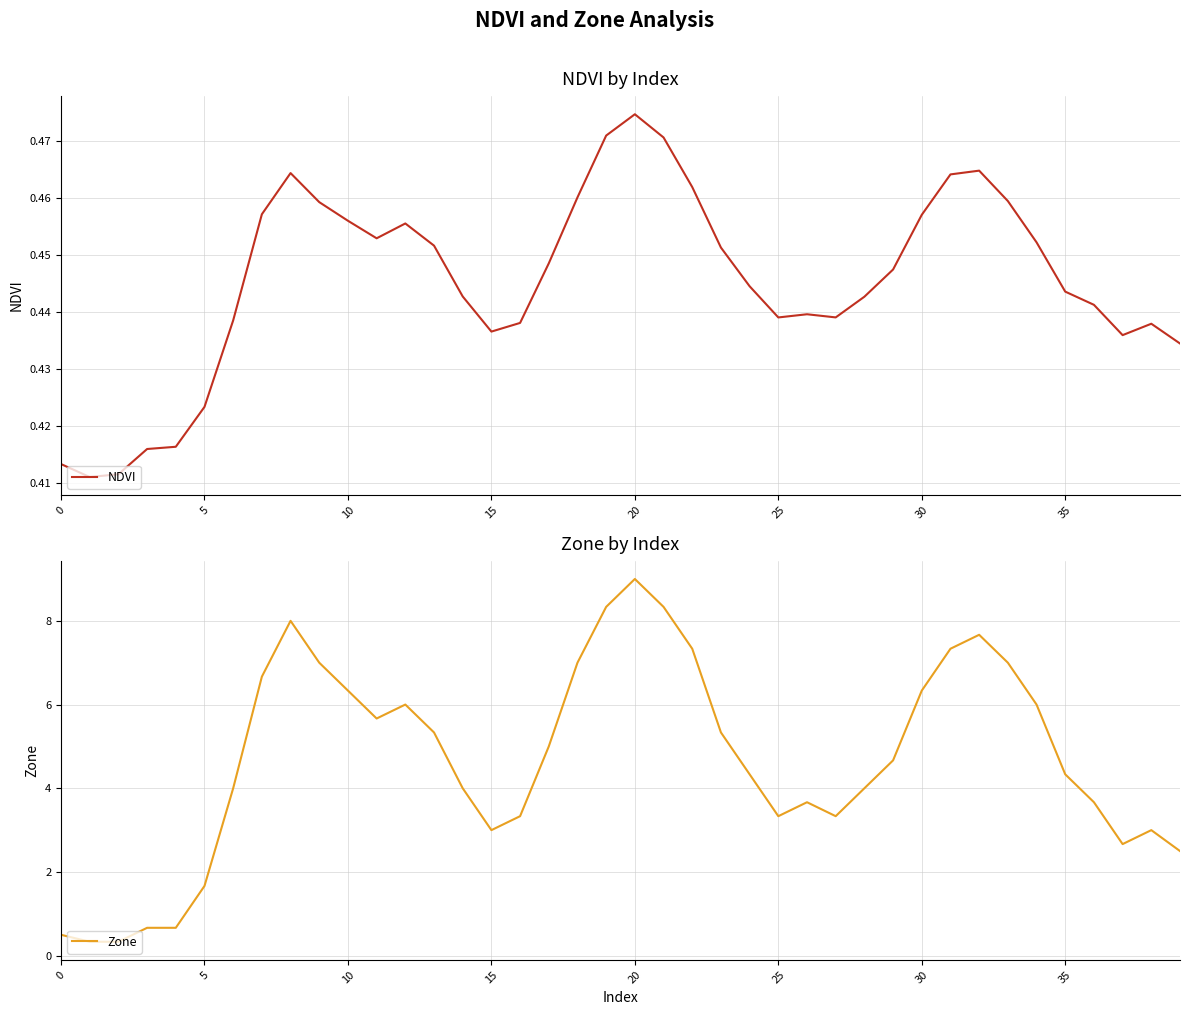

Which series has the widest spread of values?

Zone